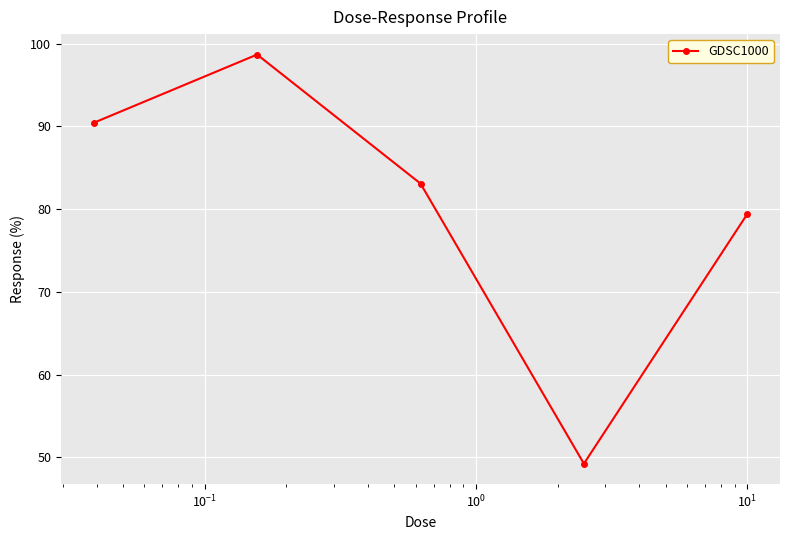

How many interior local peaks (higher than both neighbors) does the data have?

1